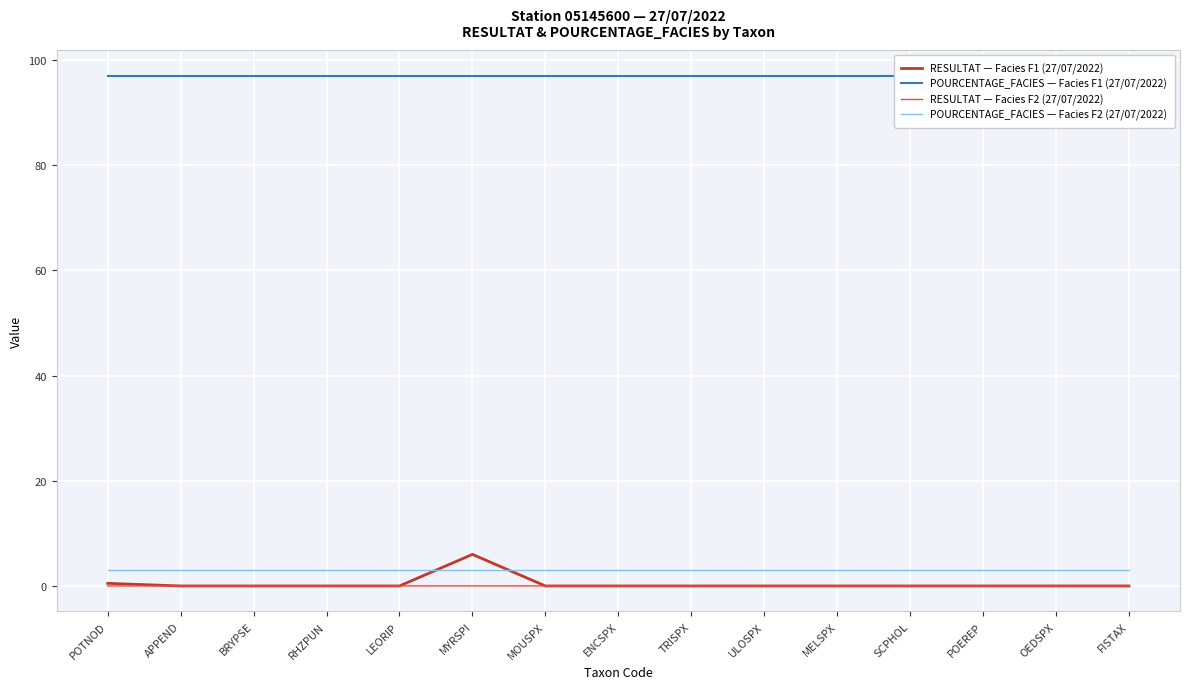

True or false: RESULTAT — Facies F1 (27/07/2022) and POURCENTAGE_FACIES — Facies F1 (27/07/2022) cross at least once.

False